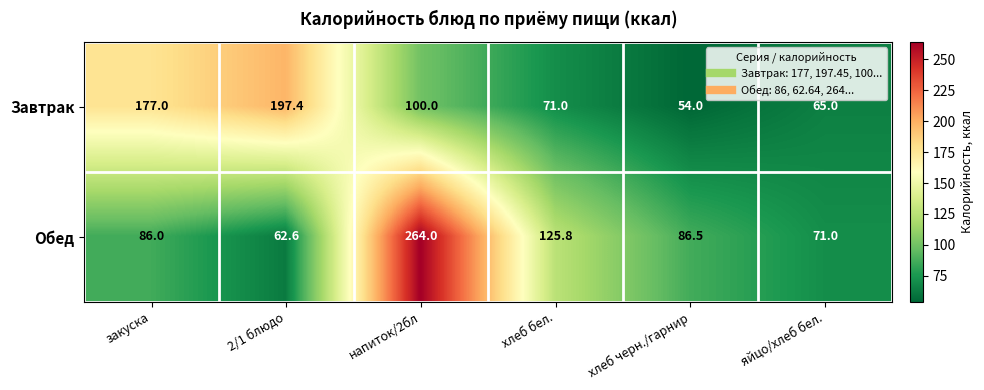

The Завтрак series shows 123.2 at хлеб бел.. True or false?

False